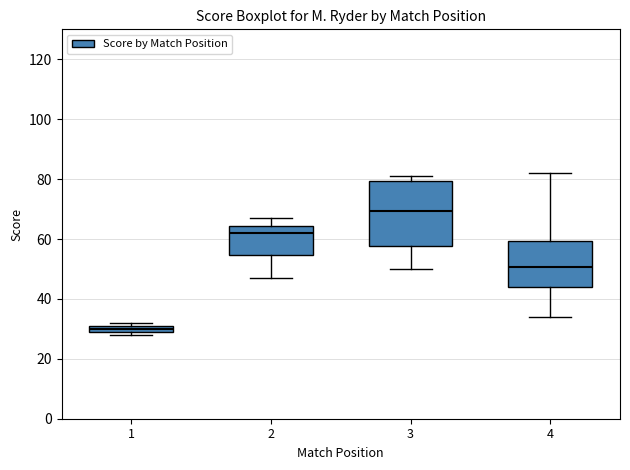

Which box's median line is the highest?

3